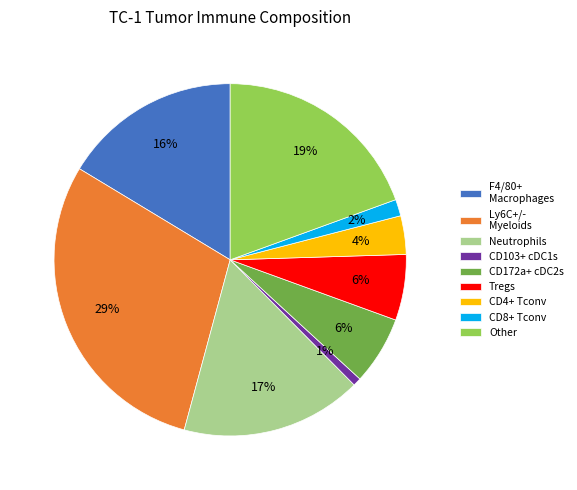

Combined, do Tregs and CD172a+ cDC2s account for over 50%?

No